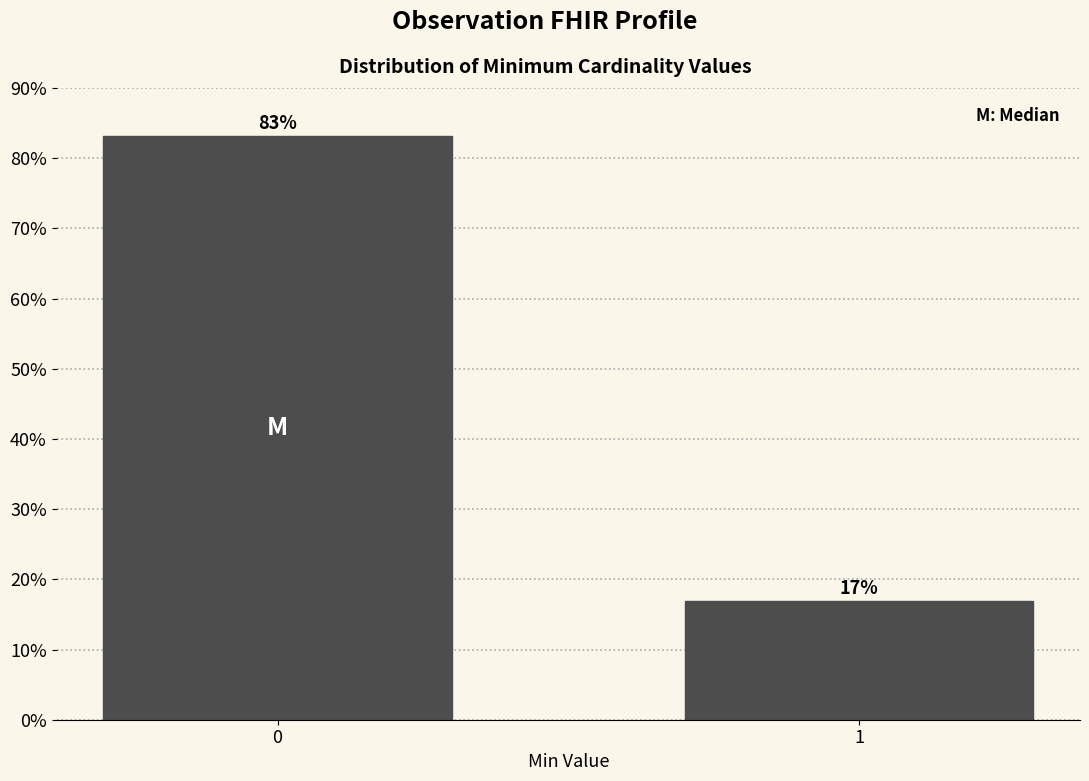

What is the sum of the values at 1 and 0?

100.0